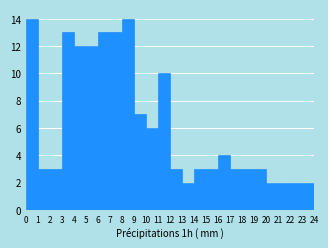

Reading left to right, transcribe this chart: for each bar, give the range it covers on the x-axis and its height. The values are not printed on the chart, so give them approximately, as read against the axis.

0 to 1: 14
1 to 2: 3
2 to 3: 3
3 to 4: 13
4 to 5: 12
5 to 6: 12
6 to 7: 13
7 to 8: 13
8 to 9: 14
9 to 10: 7
10 to 11: 6
11 to 12: 10
12 to 13: 3
13 to 14: 2
14 to 15: 3
15 to 16: 3
16 to 17: 4
17 to 18: 3
18 to 19: 3
19 to 20: 3
20 to 21: 2
21 to 22: 2
22 to 23: 2
23 to 24: 2